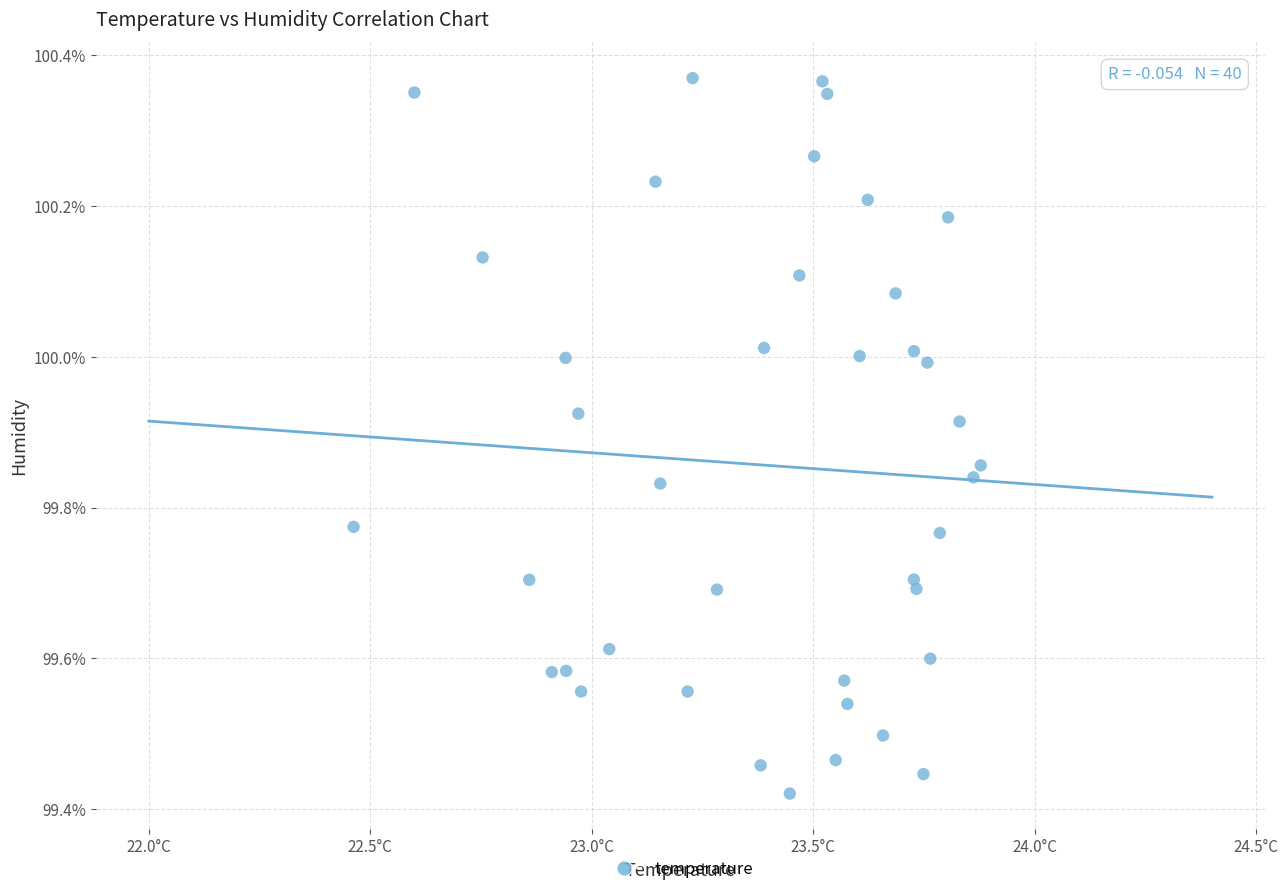

What is the range of Y values (max minus min)?

0.9